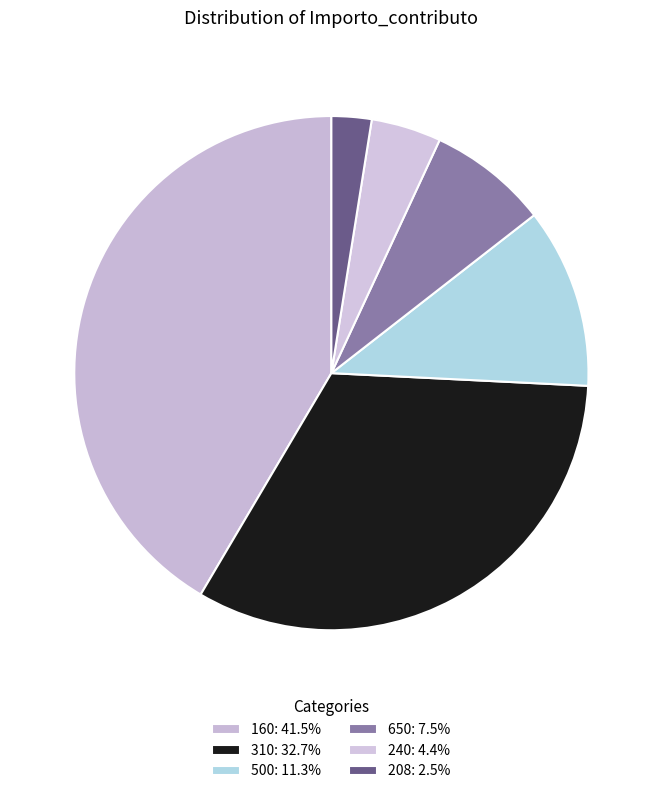

True or false: 240 accounts for 4% of the total.

True